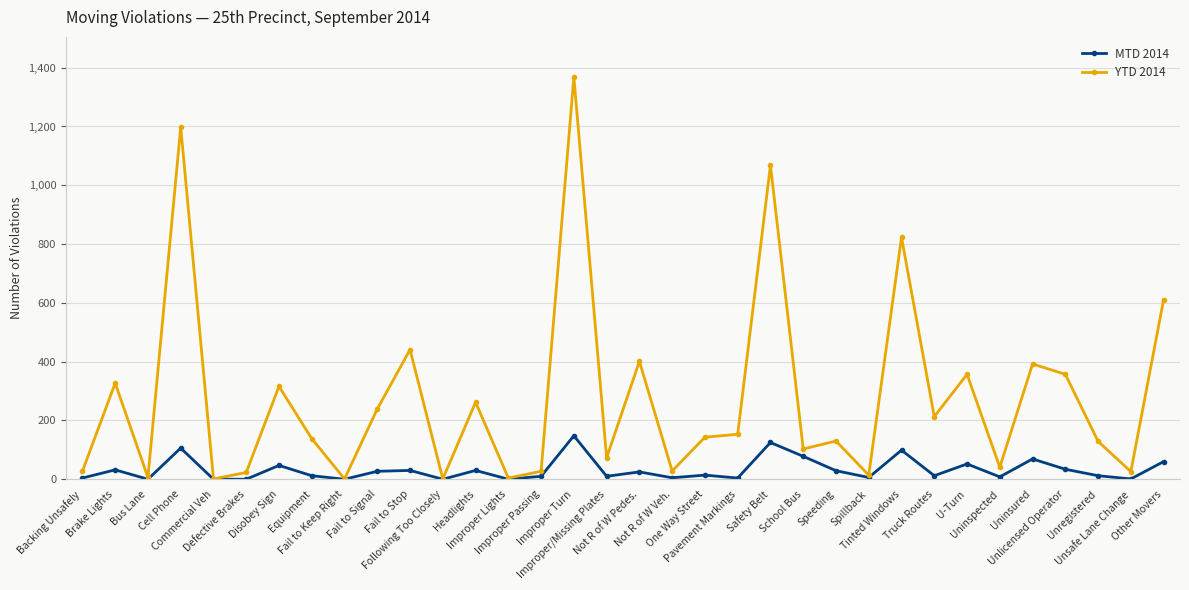

List the series in order of their peak value, highest first.

YTD 2014, MTD 2014